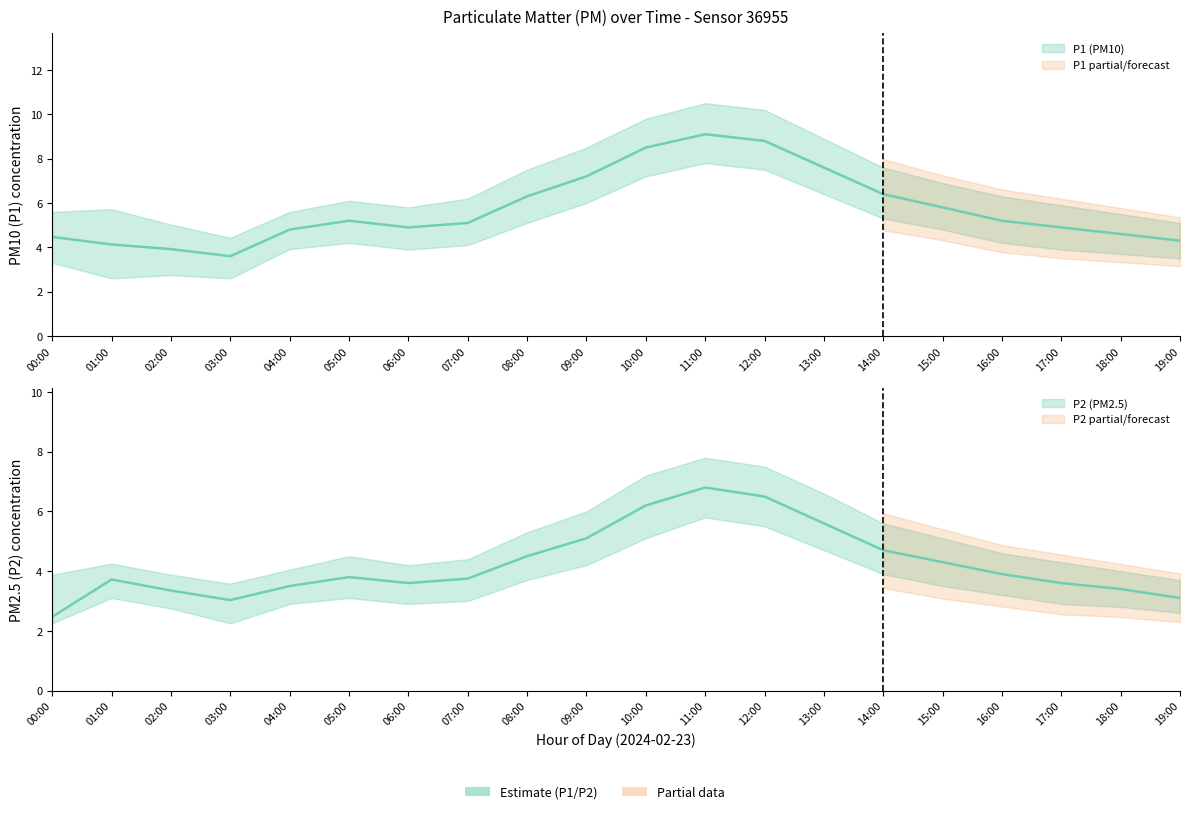

List the series in order of their overall mean, lowest first.

P2, P1